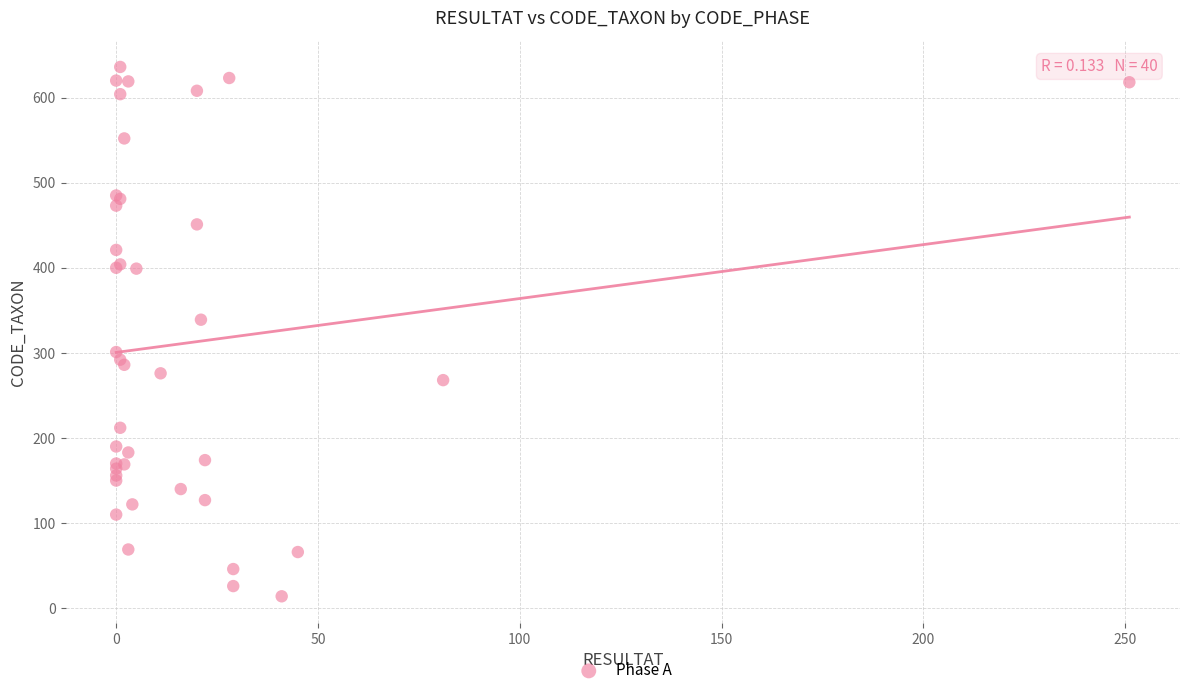

What Y value in the scatter plot is closest to 325?

339